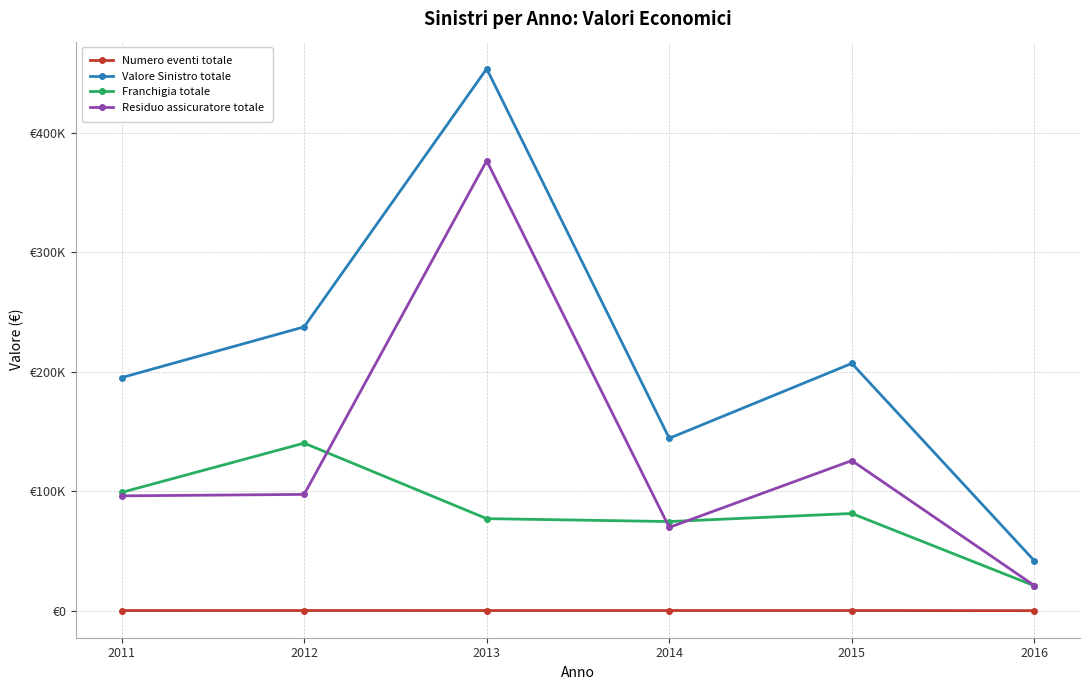

True or false: Numero eventi totale has a value of 27.4 at 2015.

False